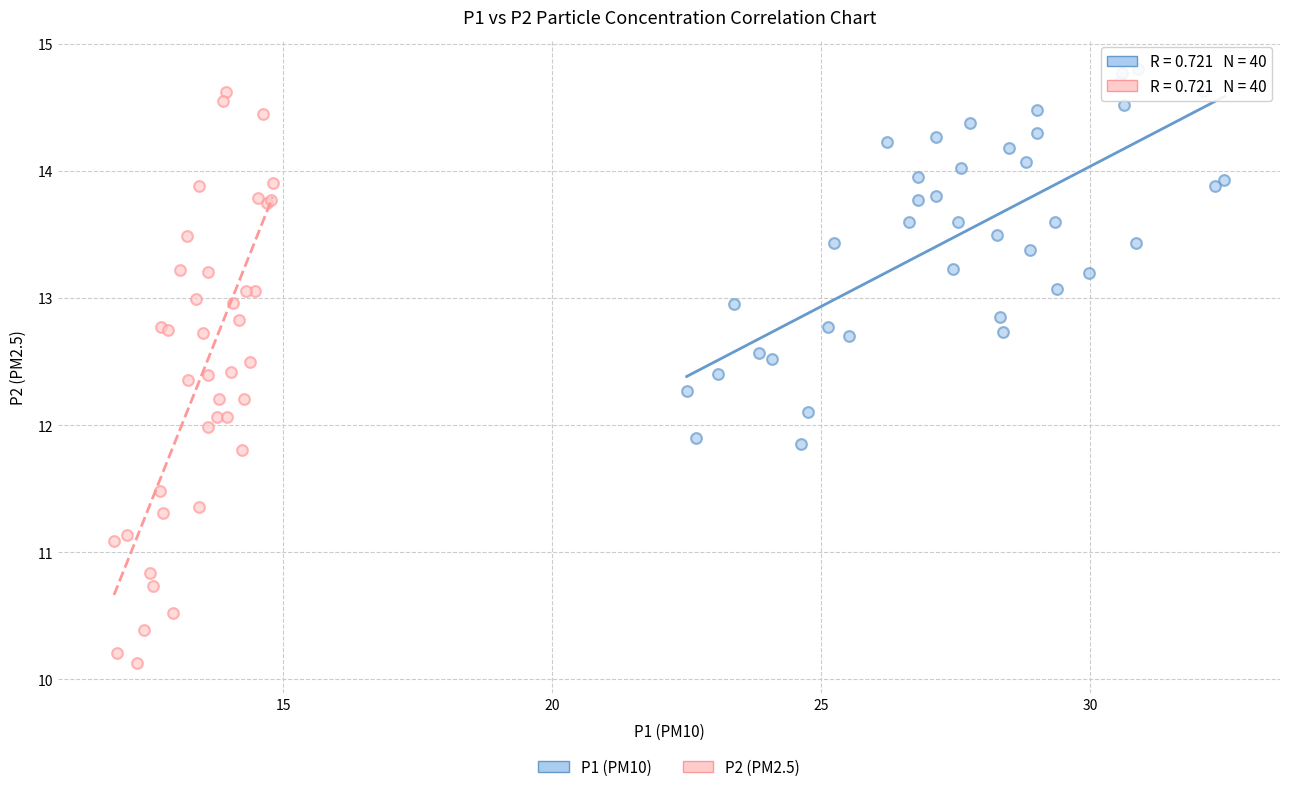

Which series has the widest spread of Y values?

P2 (PM2.5)